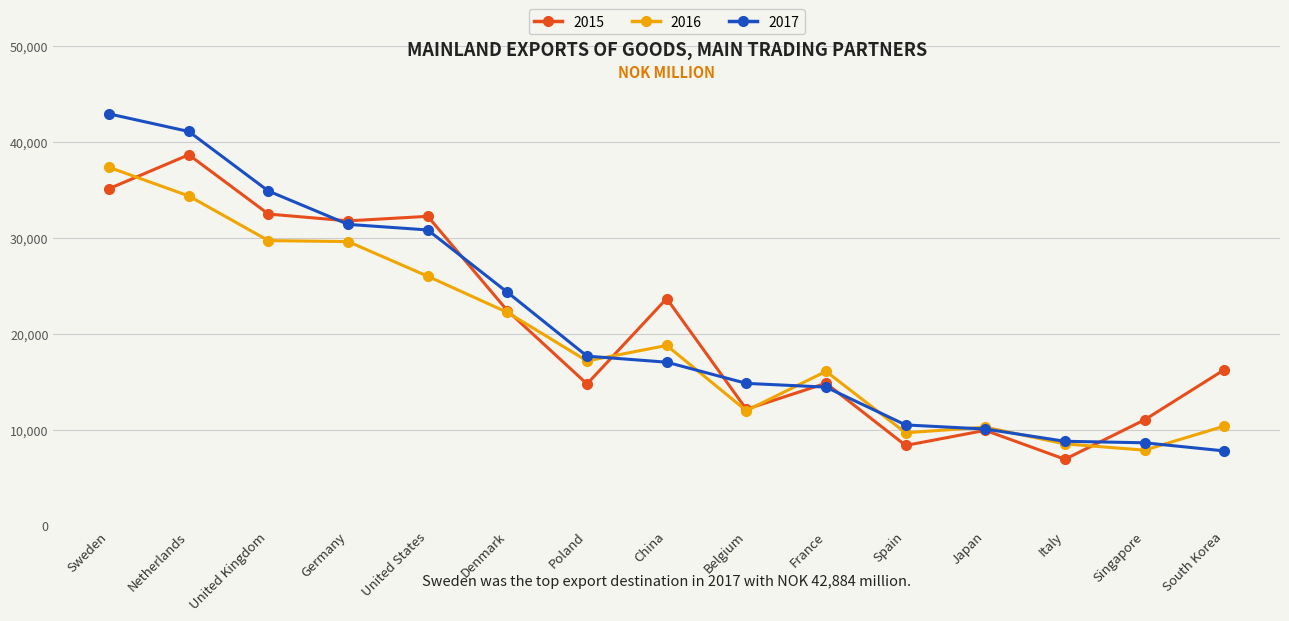

Which category has the lowest value in the 2016 series?

Singapore